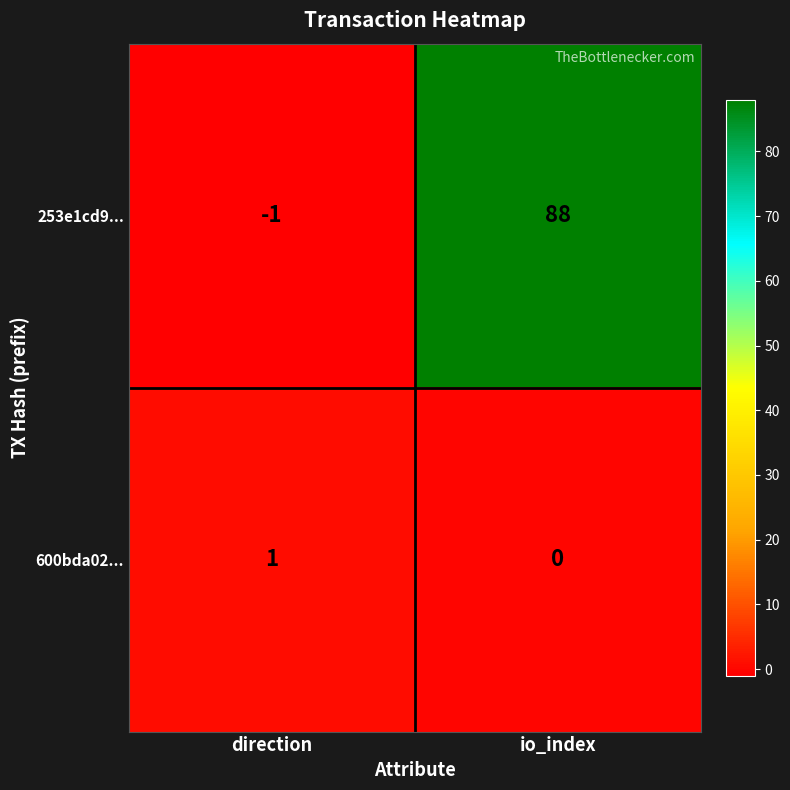

Reading left to right, extract all data points from this chart.

253e1cd9...: direction=-1	io_index=88
600bda02...: direction=1	io_index=0